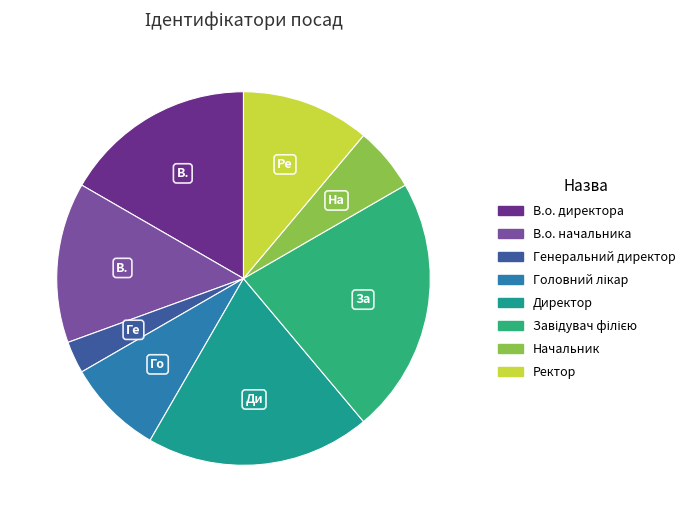

How many segments does this pie chart have?

8